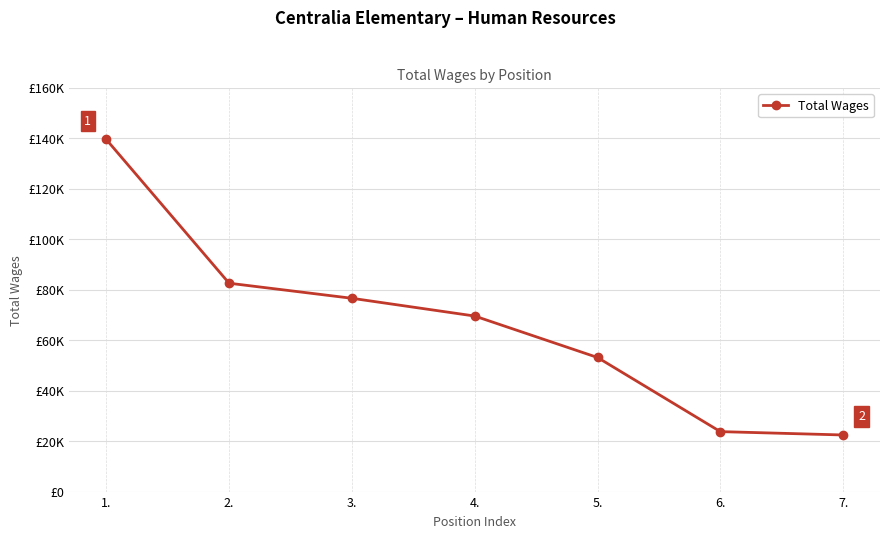

What position from the right is 3.?

5